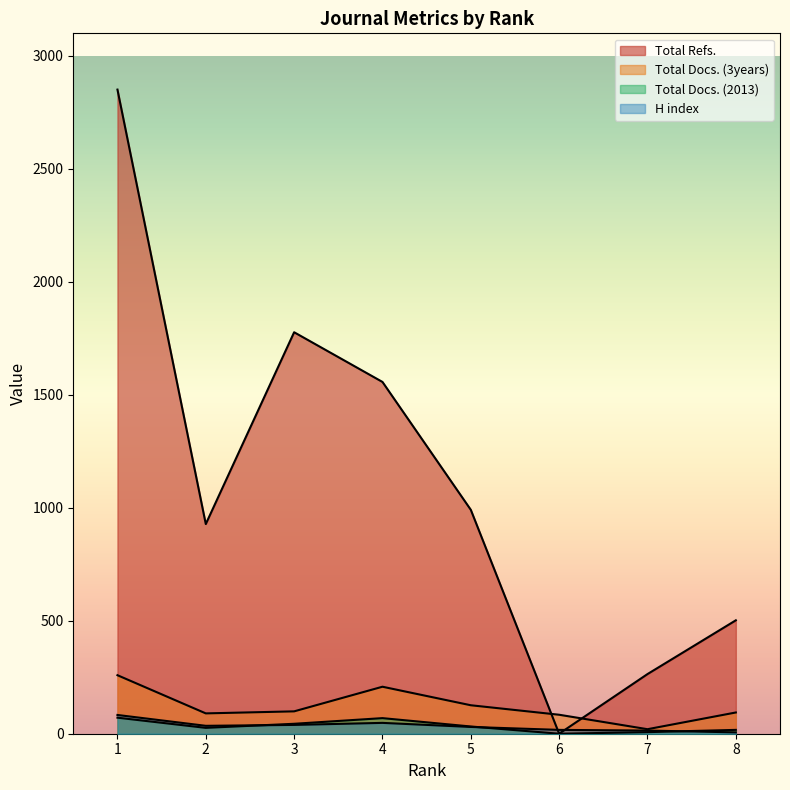

At how many categories does at least one series exceed 1293?

3